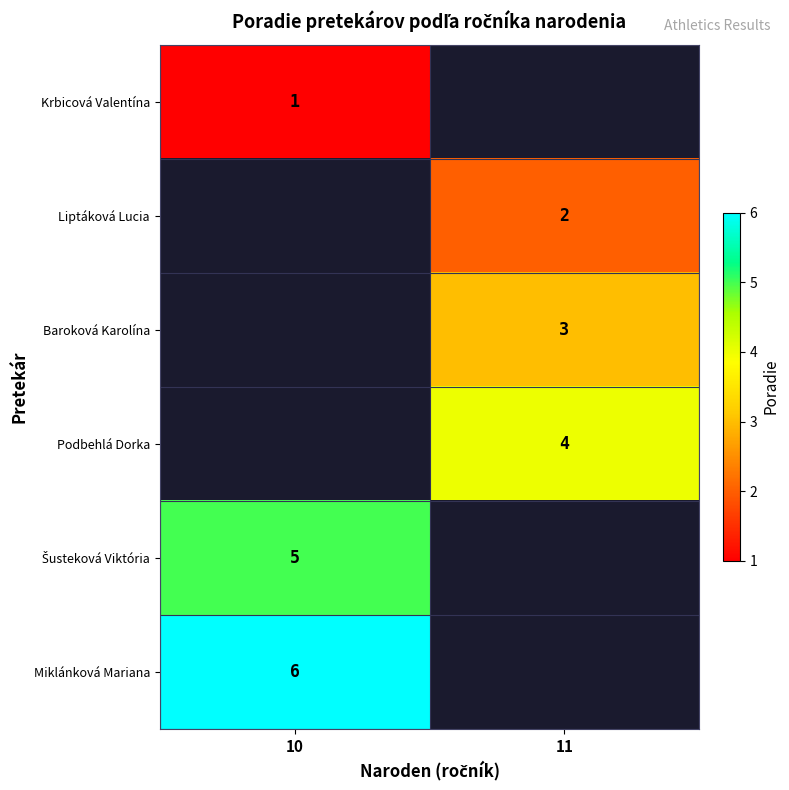

True or false: Podbehlá Dorka has a value of 6 at 11.

False